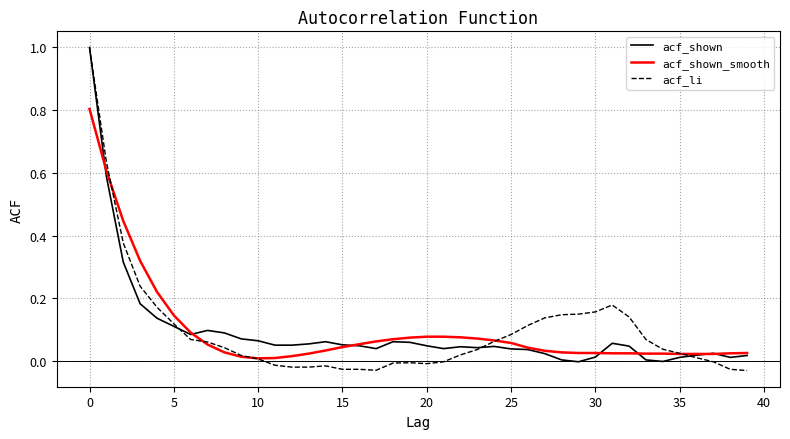

Which series has the widest spread of values?

acf_li